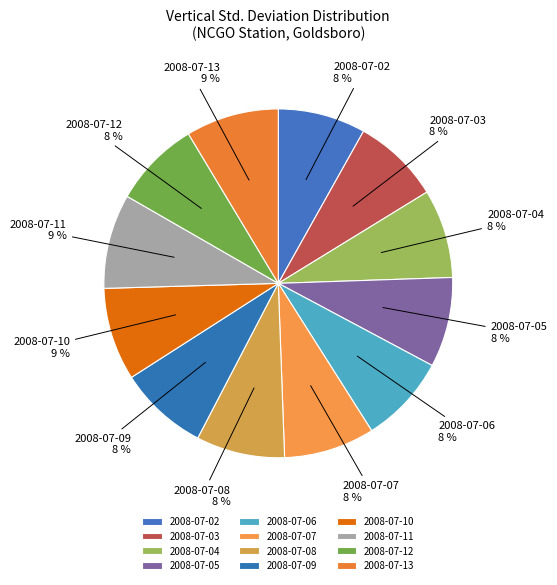

To the nearest percent, what is the difference between the 2008-07-03 and 2008-07-13 slice percentages?

1%